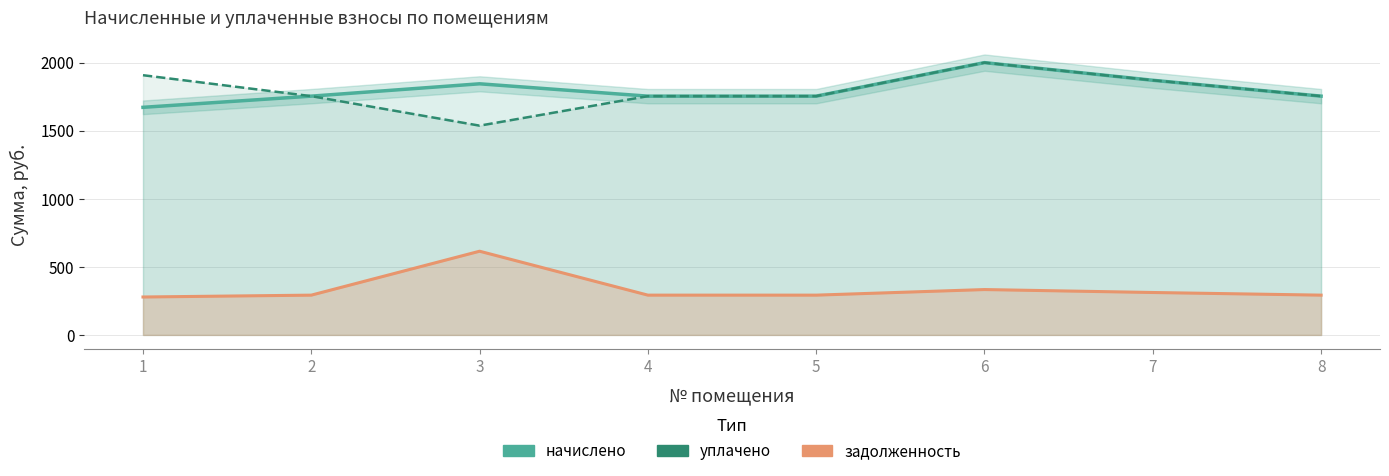

True or false: начислено and уплачено intersect in this chart.

False